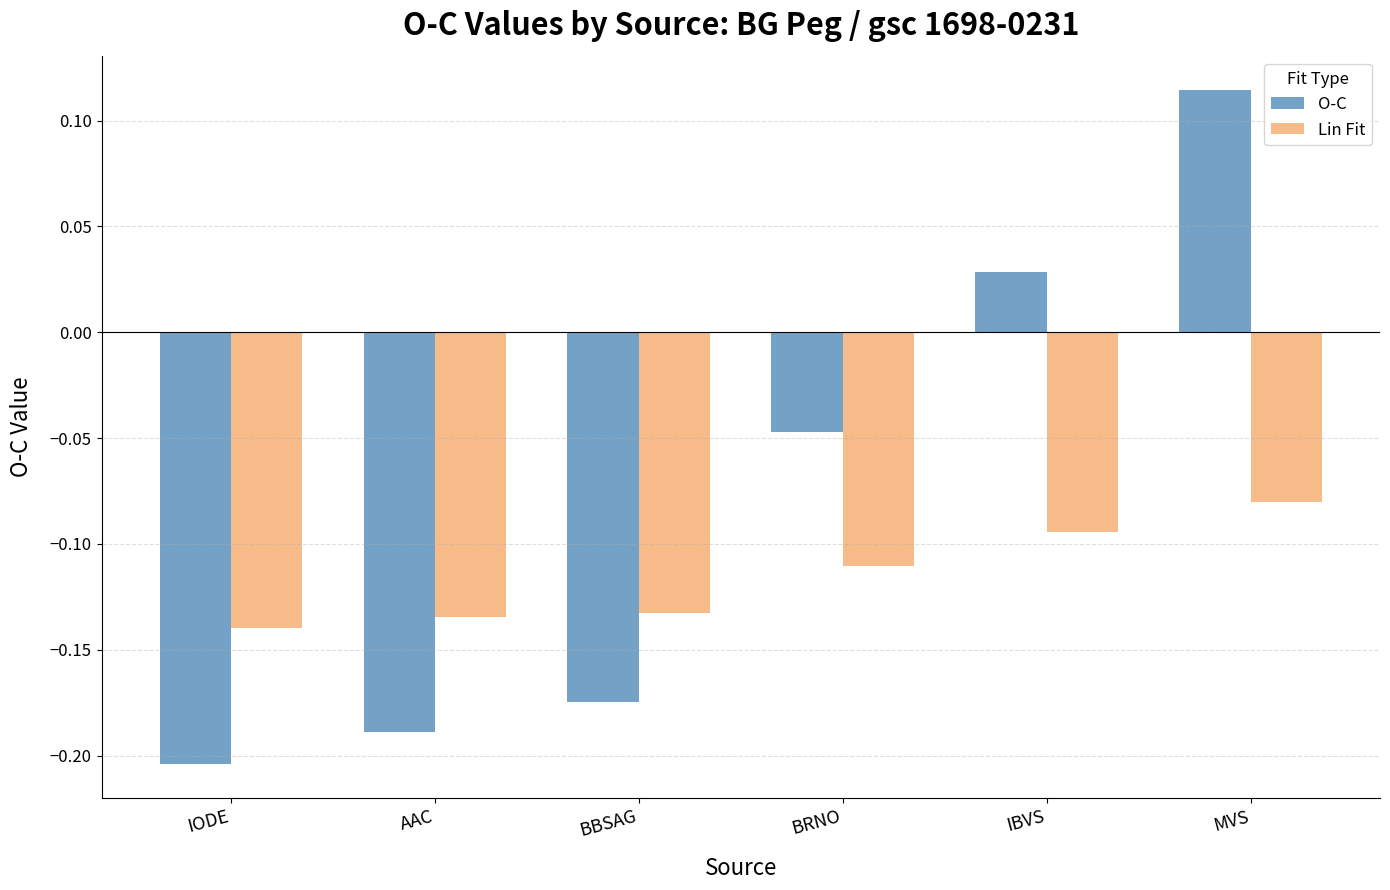

Which category has the lowest value across all series?

IODE